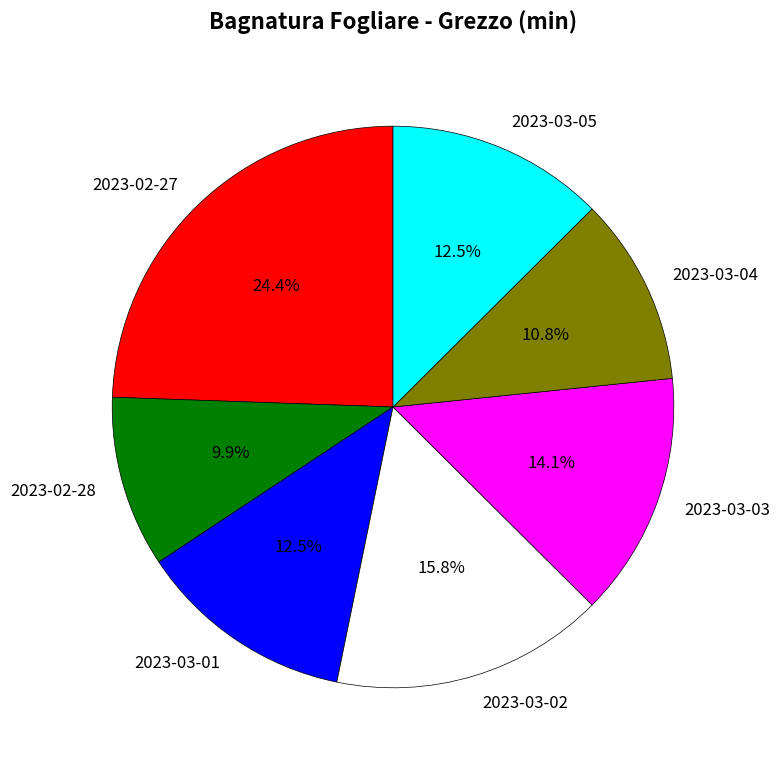

To the nearest percent, what percentage of the pie is 2023-03-04?

11%